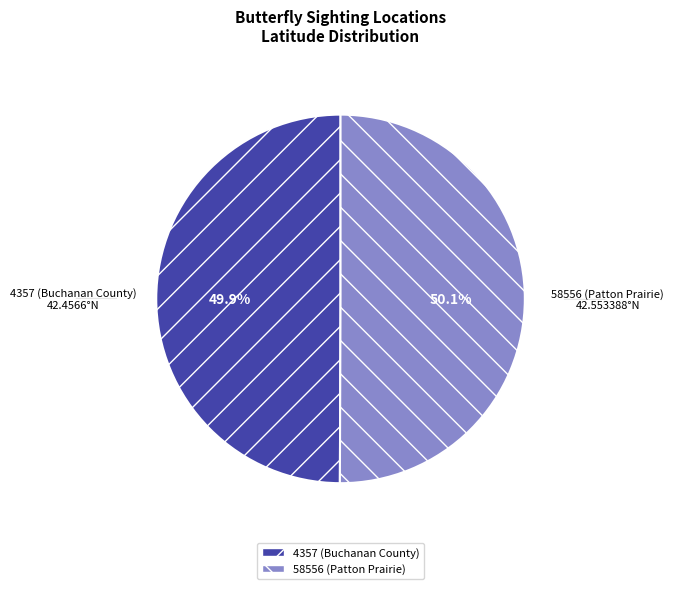

How many slices are in this pie chart?

2